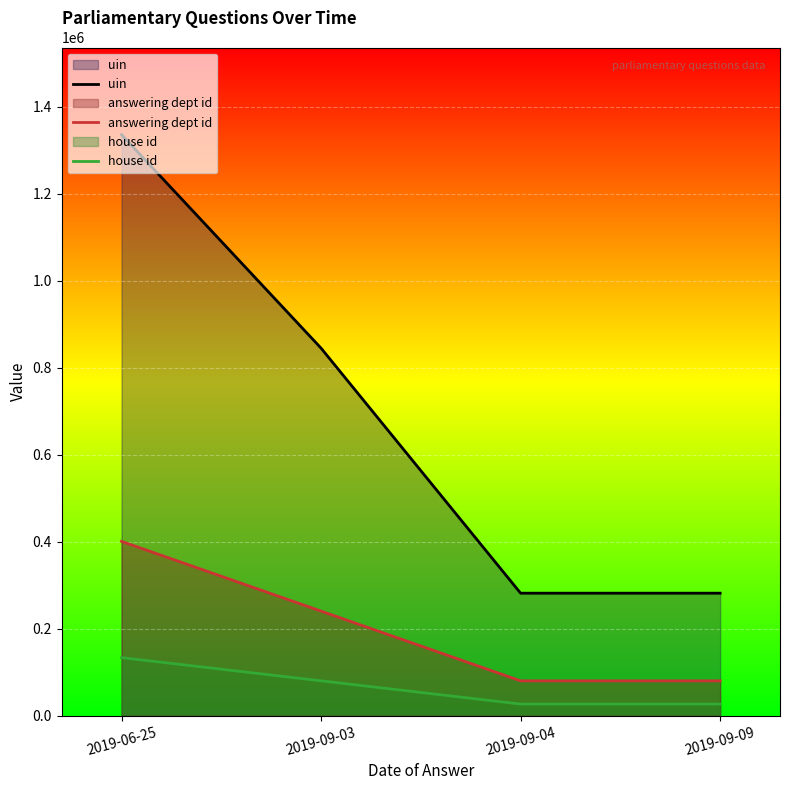

Rank the series at 2019-09-03 from lowest to highest value.

house id, answering dept id, uin